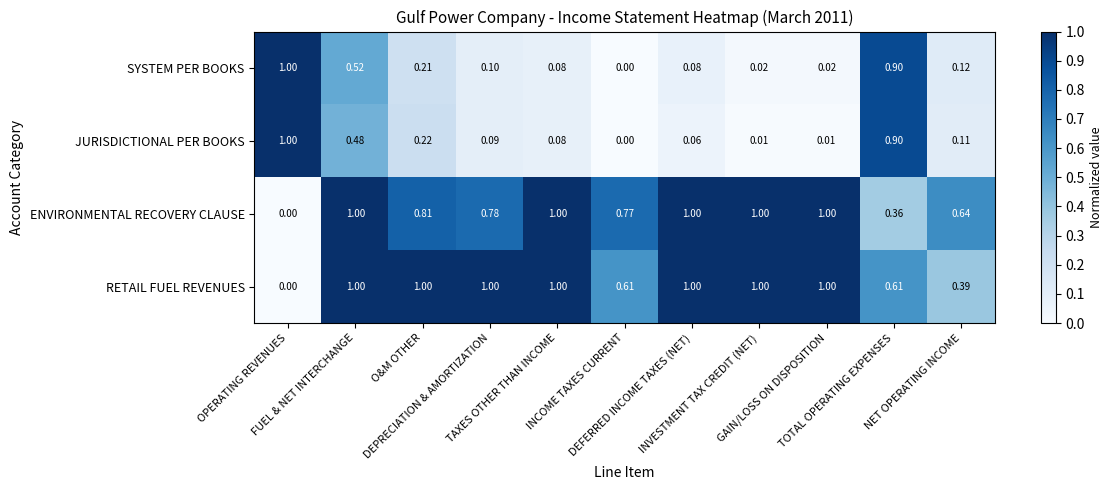

Which series has the largest total across all categories?

RETAIL FUEL REVENUES